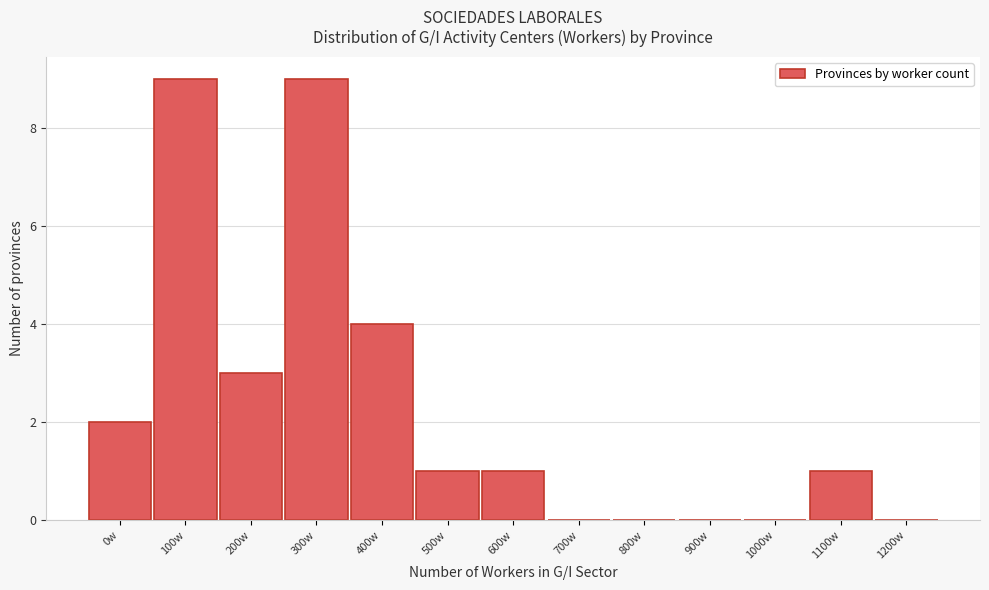

Reading right to left, what are all the values shown in this chart?

1200w=0	1100w=1	1000w=0	900w=0	800w=0	700w=0	600w=1	500w=1	400w=4	300w=9	200w=3	100w=9	0w=2